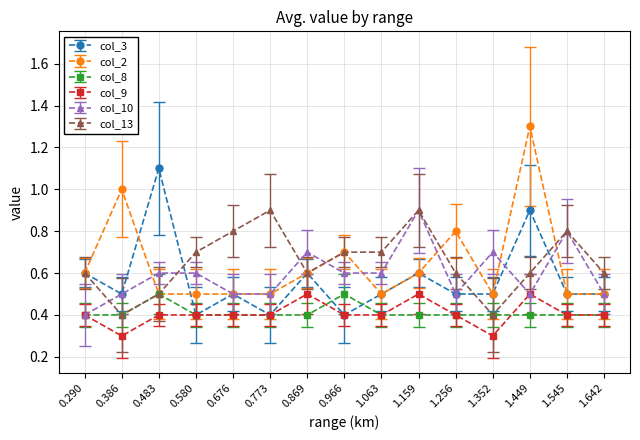

Which series changed the most between 1.352 and 1.449?

col_2